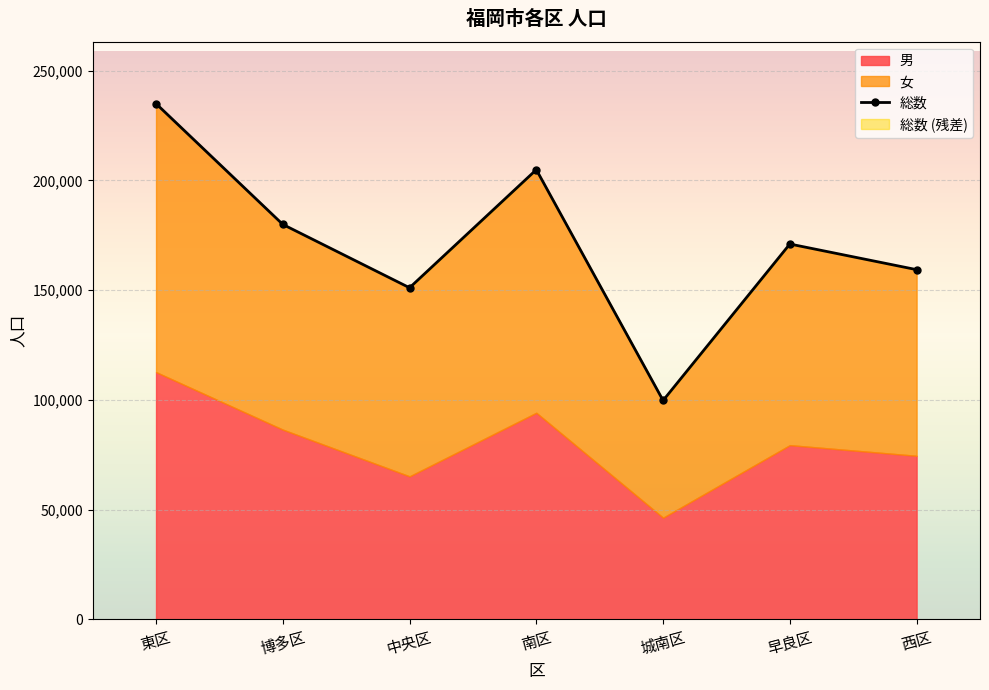

What is the difference between the values at 早良区 and 城南区?

71262